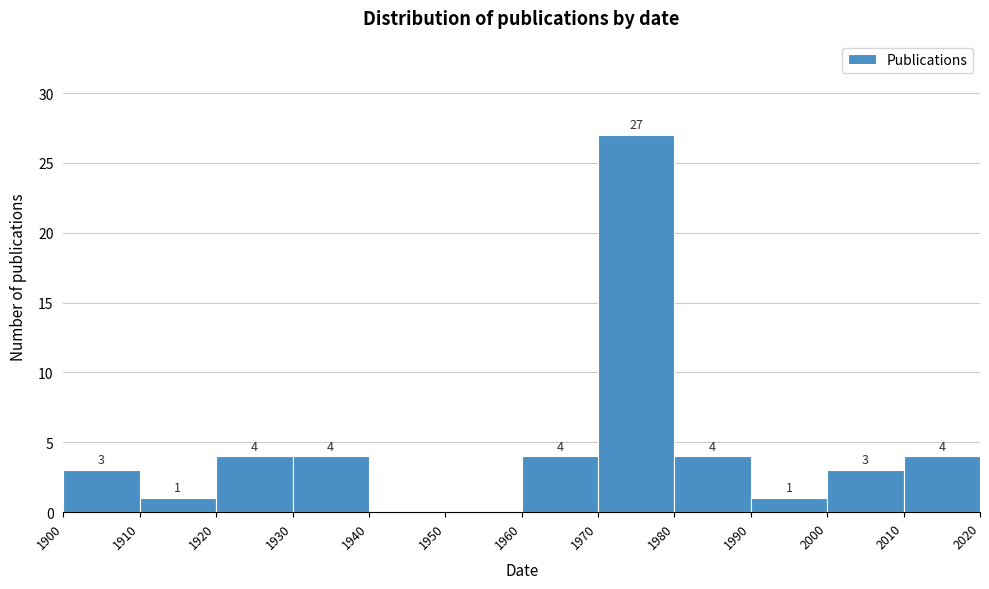

Which range on the x-axis has the tallest bar?

1970 to 1980